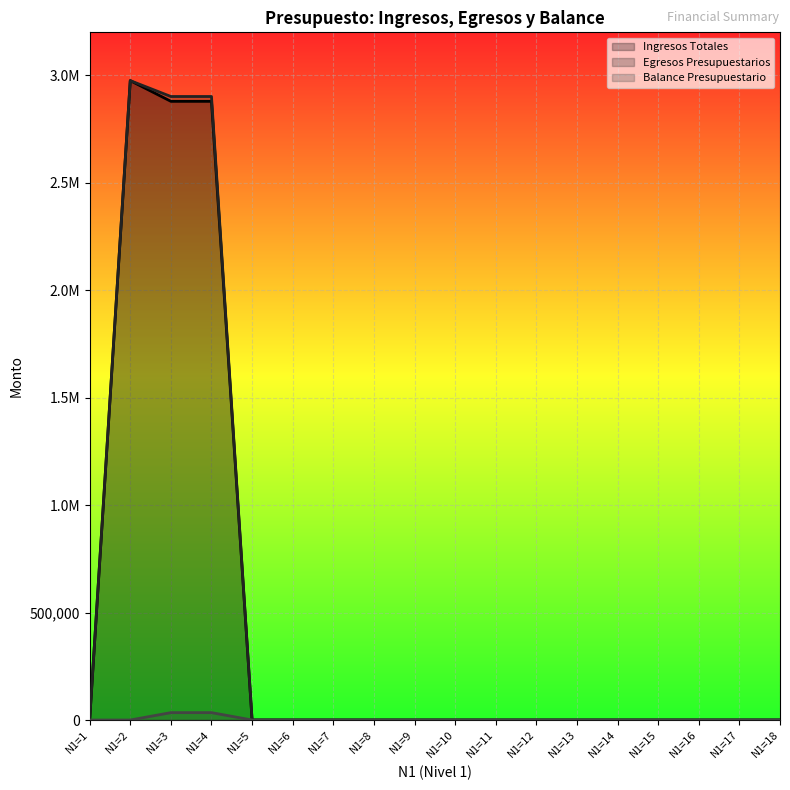

True or false: Egresos Presupuestarios has a value of 1350522.0 at N1=6.

False